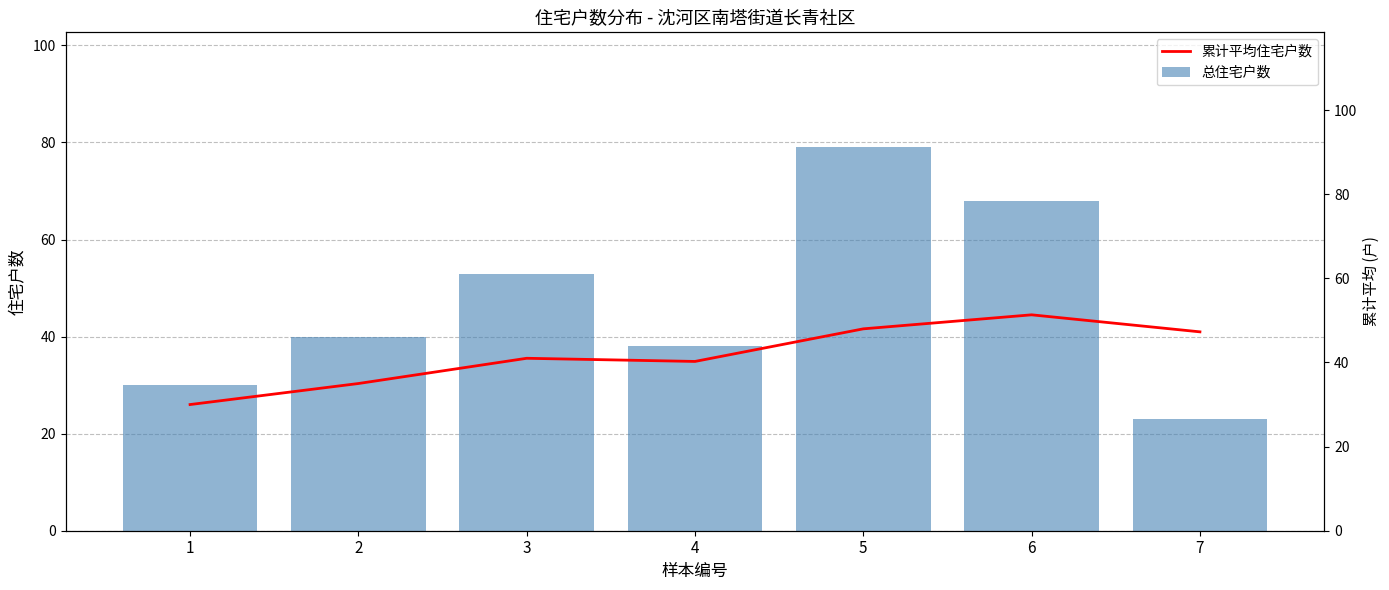

True or false: 累计平均住宅户数 has a value of 35.0 at 2.

True